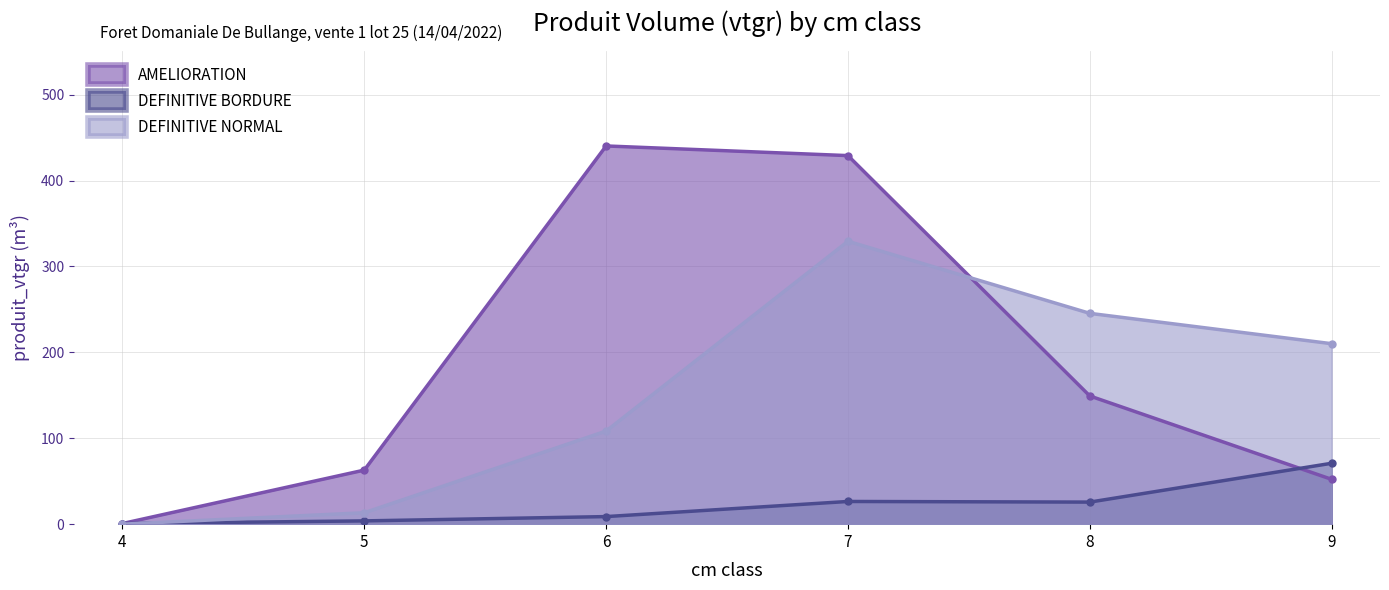

Where is DEFINITIVE BORDURE nearest to the value 35?

7